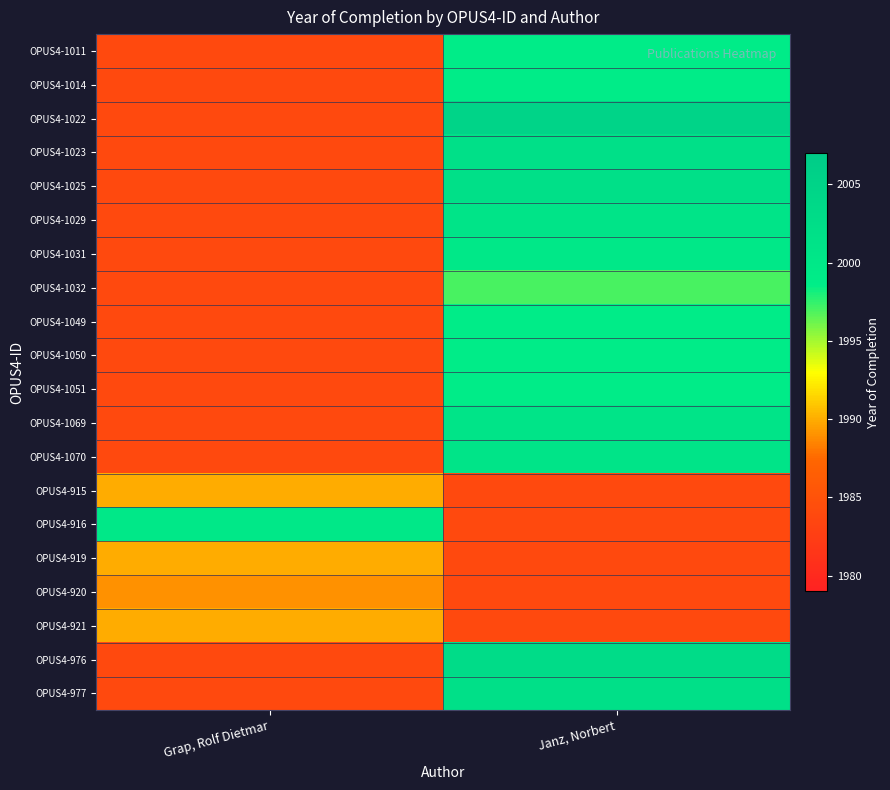

What is the greatest value displayed?

2005